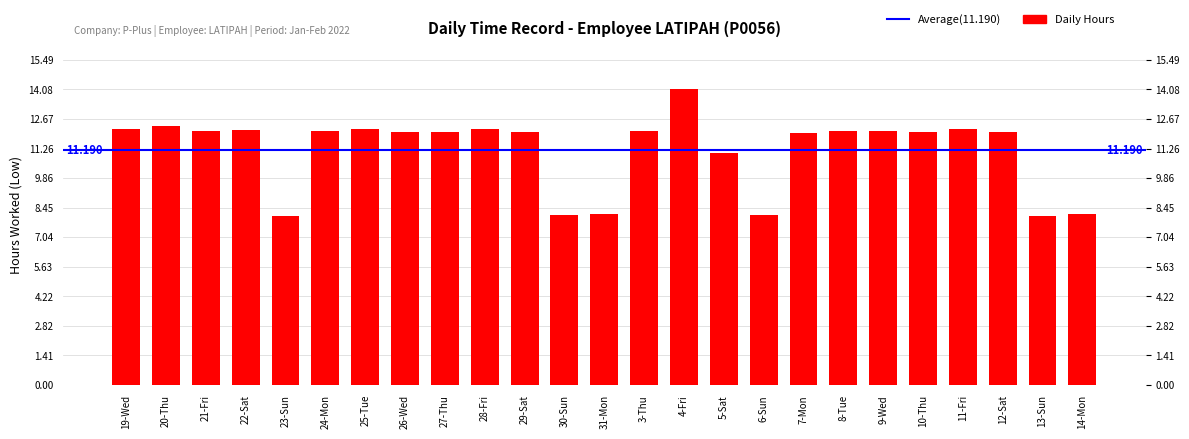

Reading left to right, list all the values displayed in this chart.

19-Wed=12.2	20-Thu=12.3	21-Fri=12.1	22-Sat=12.1	23-Sun=8.1	24-Mon=12.1	25-Tue=12.2	26-Wed=12.1	27-Thu=12.1	28-Fri=12.2	29-Sat=12.1	30-Sun=8.1	31-Mon=8.2	3-Thu=12.1	4-Fri=14.1	5-Sat=11.1	6-Sun=8.1	7-Mon=12.0	8-Tue=12.1	9-Wed=12.1	10-Thu=12.1	11-Fri=12.2	12-Sat=12.1	13-Sun=8.1	14-Mon=8.1